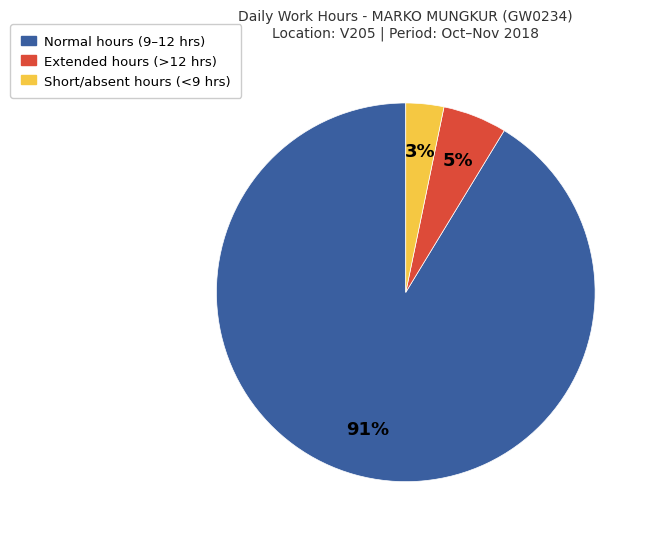

Does any single category account for the majority?

Yes